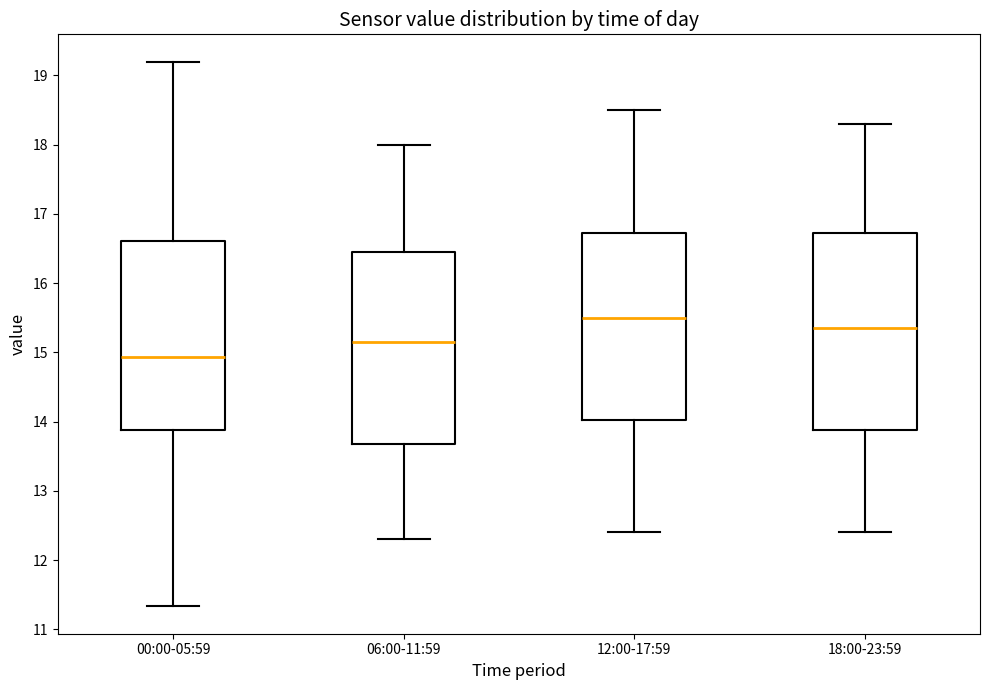

Reading left to right, transcribe this box plot: for each box, give where its median line is, the range the box spans, and where its two whiskers end, as read against the y-axis. The values are not printed on the chart, so give them approximately, as read against the axis.

00:00-05:59: median 14.9, box 13.9 to 16.6, whiskers 11.3 to 19.2
06:00-11:59: median 15.2, box 13.7 to 16.5, whiskers 12.3 to 18.0
12:00-17:59: median 15.5, box 14.0 to 16.7, whiskers 12.4 to 18.5
18:00-23:59: median 15.4, box 13.9 to 16.7, whiskers 12.4 to 18.3